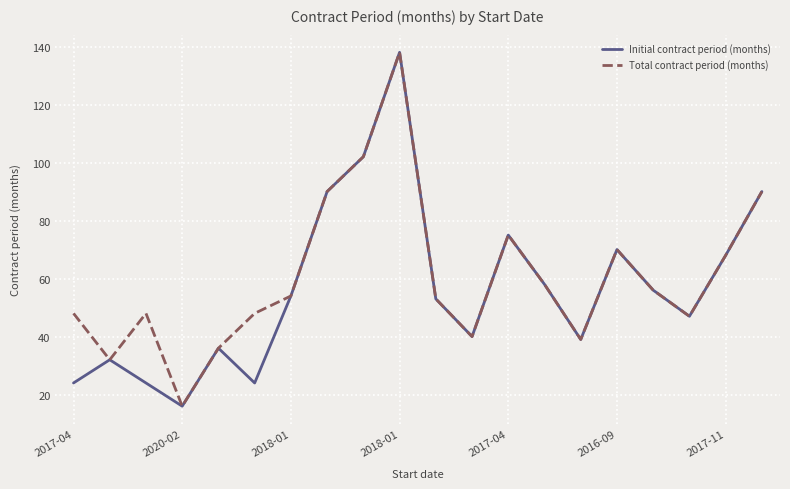

What is the maximum value for Initial contract period (months)?

138